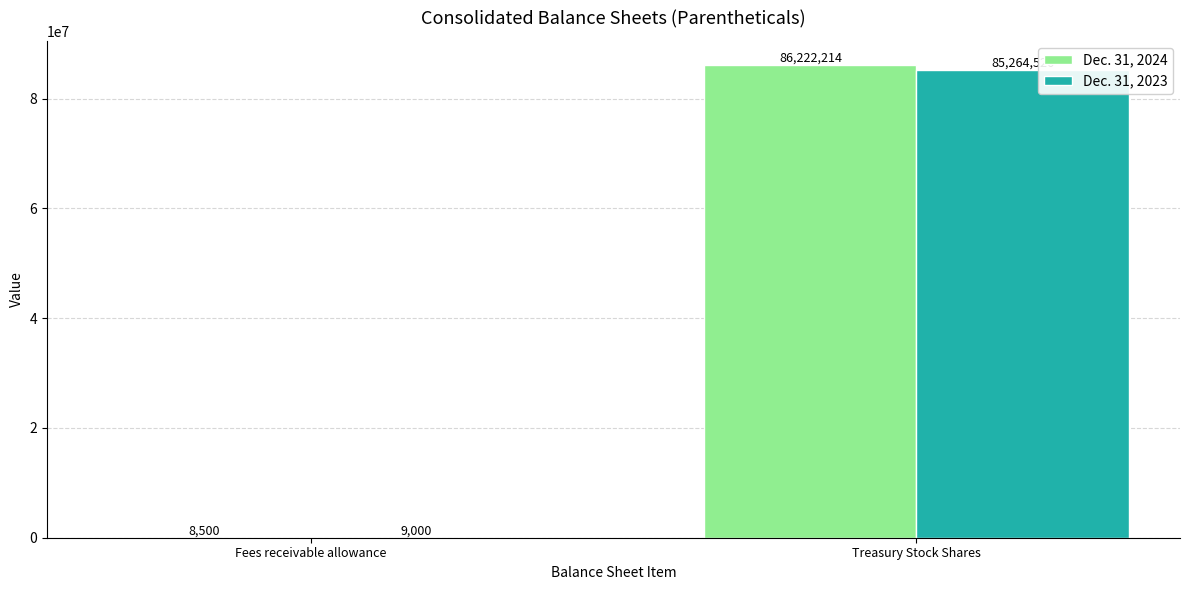

Count the Dec. 31, 2023 values in the range 9000 to 85264526.

2